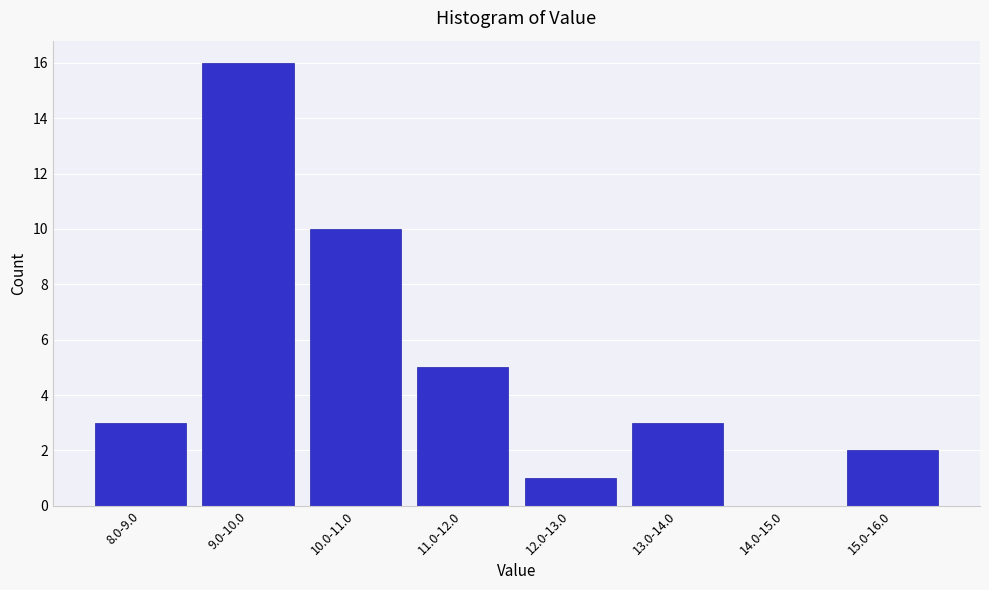

Reading left to right, what are all the values shown in this chart?

8.0-9.0=3	9.0-10.0=16	10.0-11.0=10	11.0-12.0=5	12.0-13.0=1	13.0-14.0=3	14.0-15.0=0	15.0-16.0=2